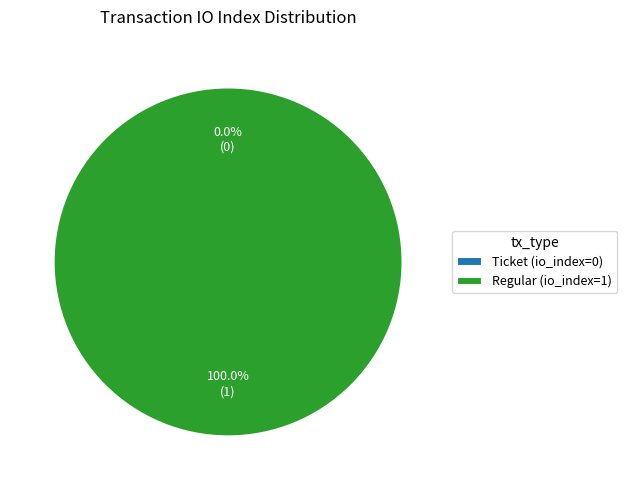

Does any single category account for the majority?

Yes